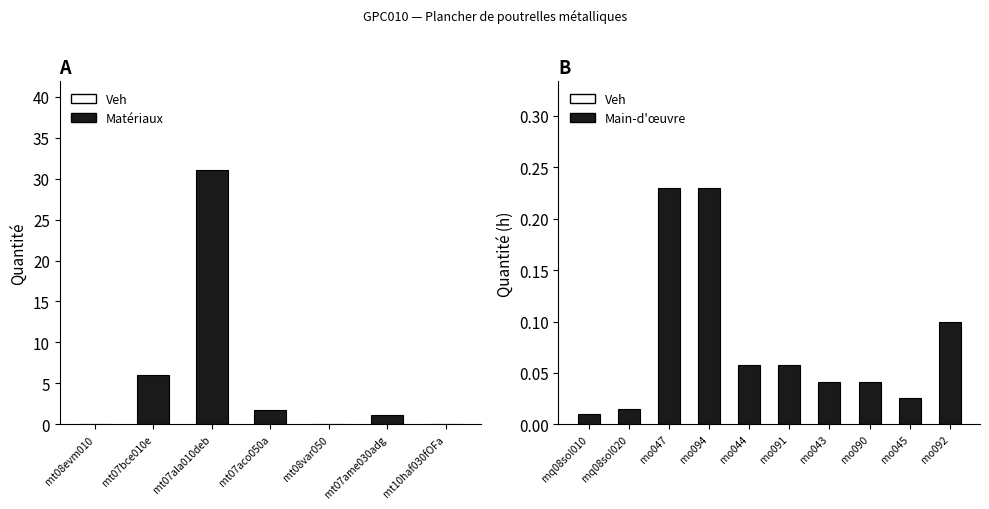

List the labels in order of value, largest first.

mt07ala010deb, mt07bce010e, mt07aco050a, mt07ame030adg, mo047, mo094, mt08evm010, mo092, mt10haf030fOFa, mo044, mo091, mo043, mo090, mo045, mt08var050, mq08sol020, mq08sol010